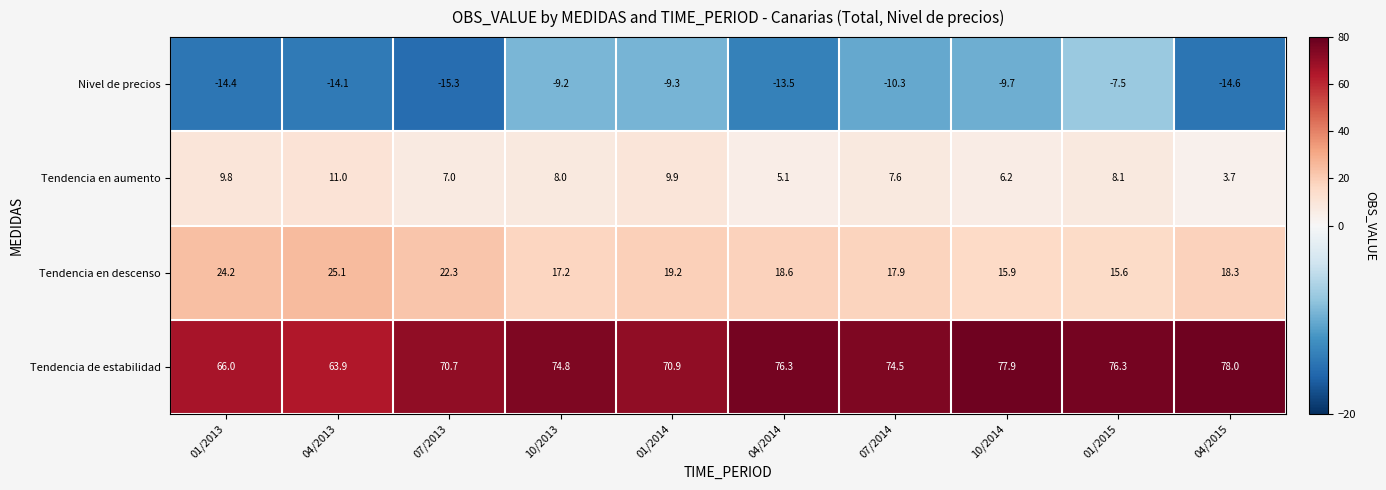

Rank the series by their maximum value, from highest to lowest.

Tendencia de estabilidad, Tendencia en descenso, Tendencia en aumento, Nivel de precios